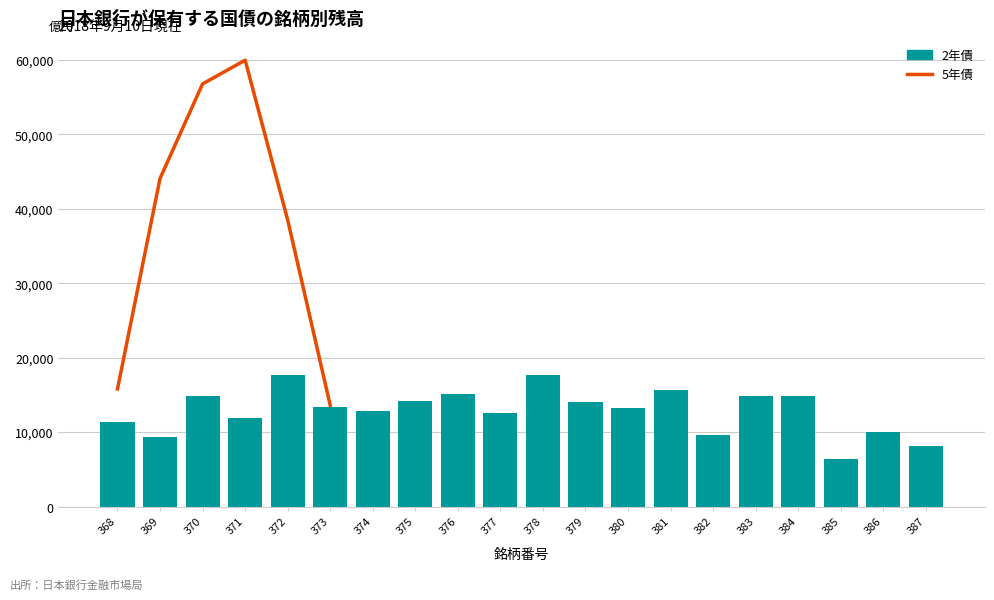

Does the chart contain stacked bars?

No